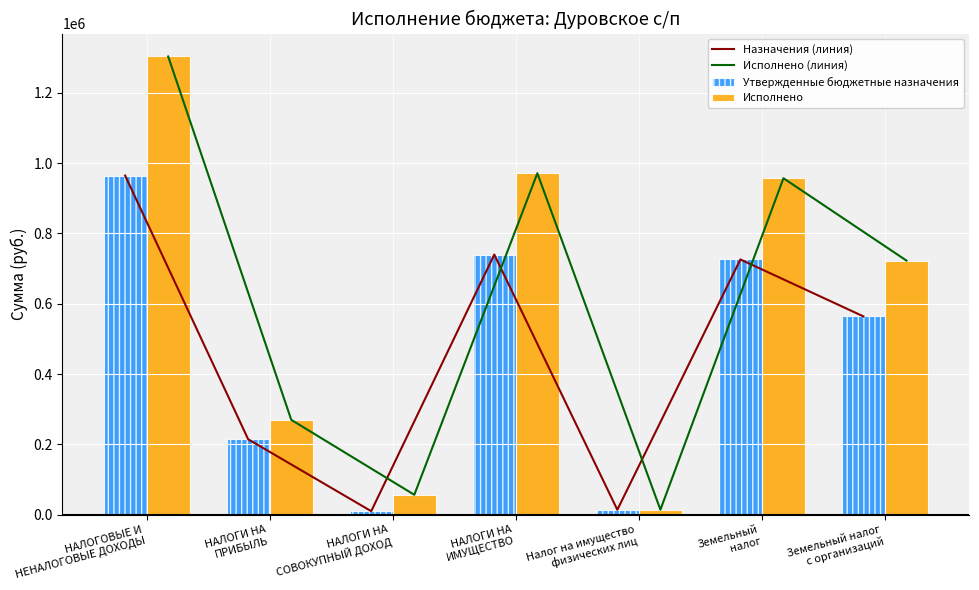

What is the average value of the Утвержденные бюджетные назначения series?

461857.1